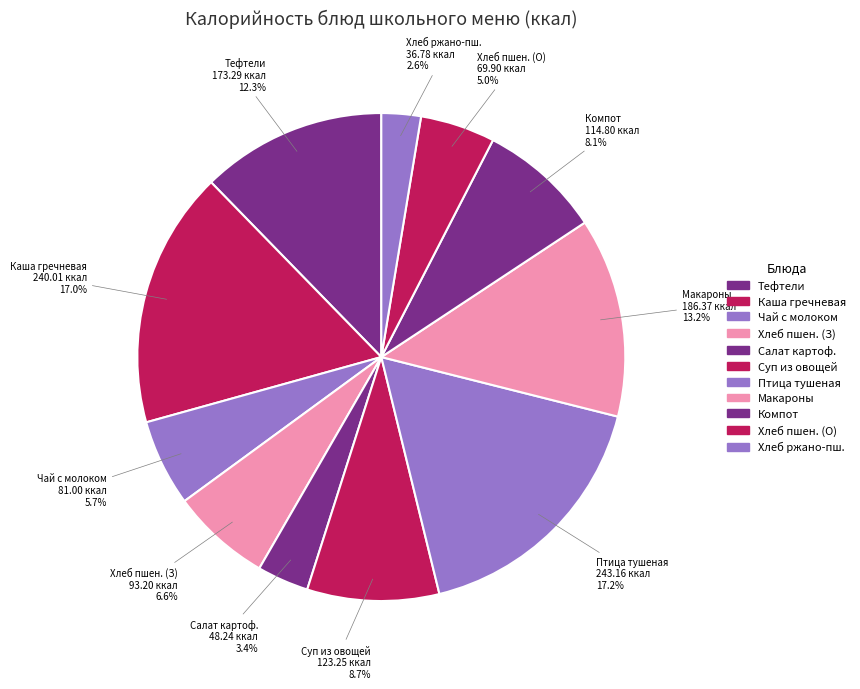

Count the number of slices in the pie.

11